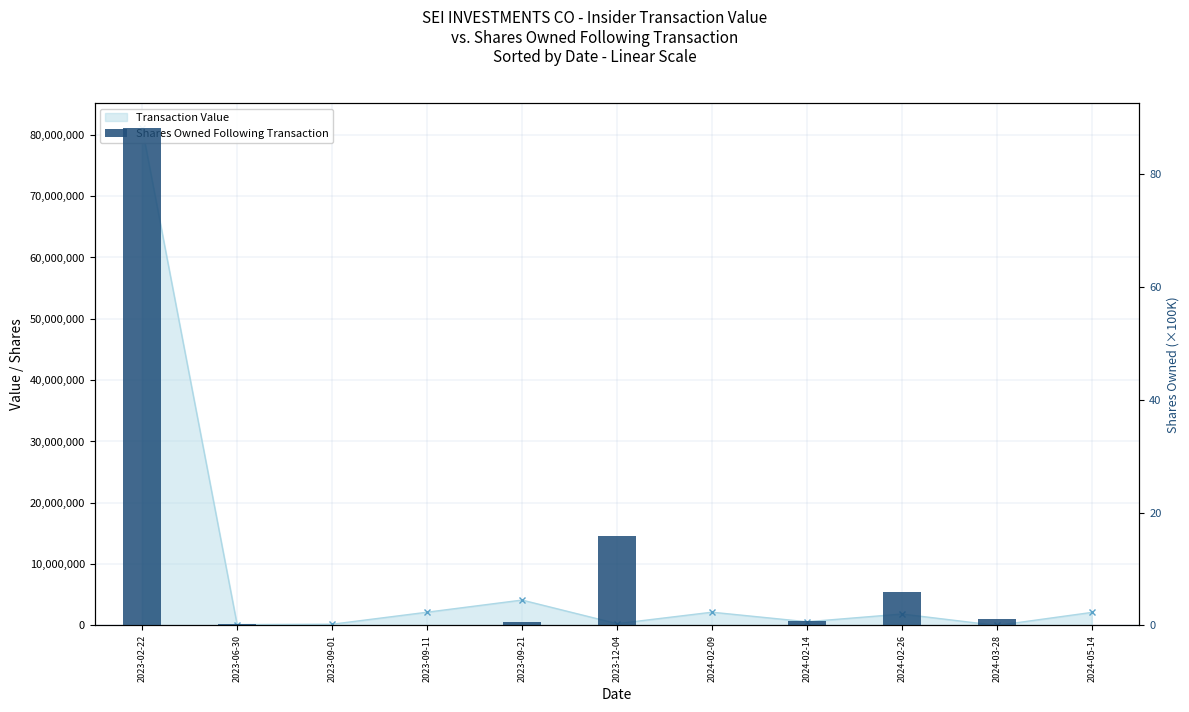

Which category has the highest value across all series?

2023-02-22